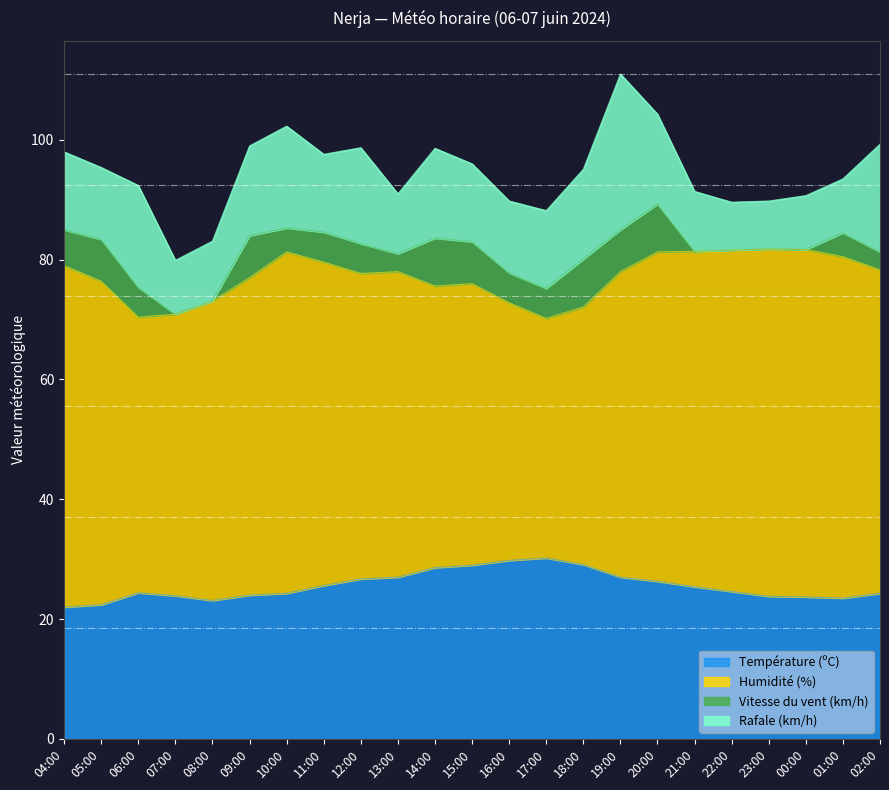

Read the Vitesse du vent (km/h) value at 13:00.

3.0